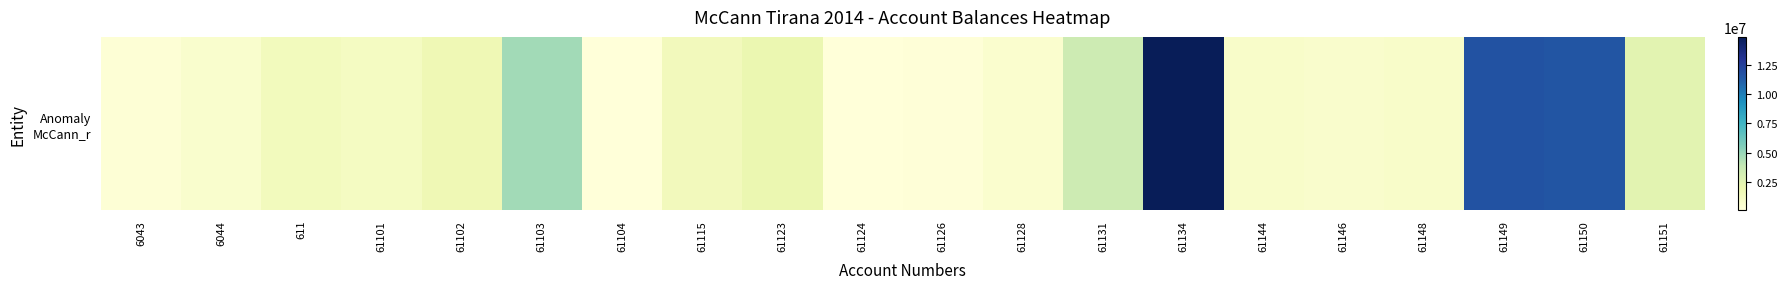

How many values exceed 1366068?

10